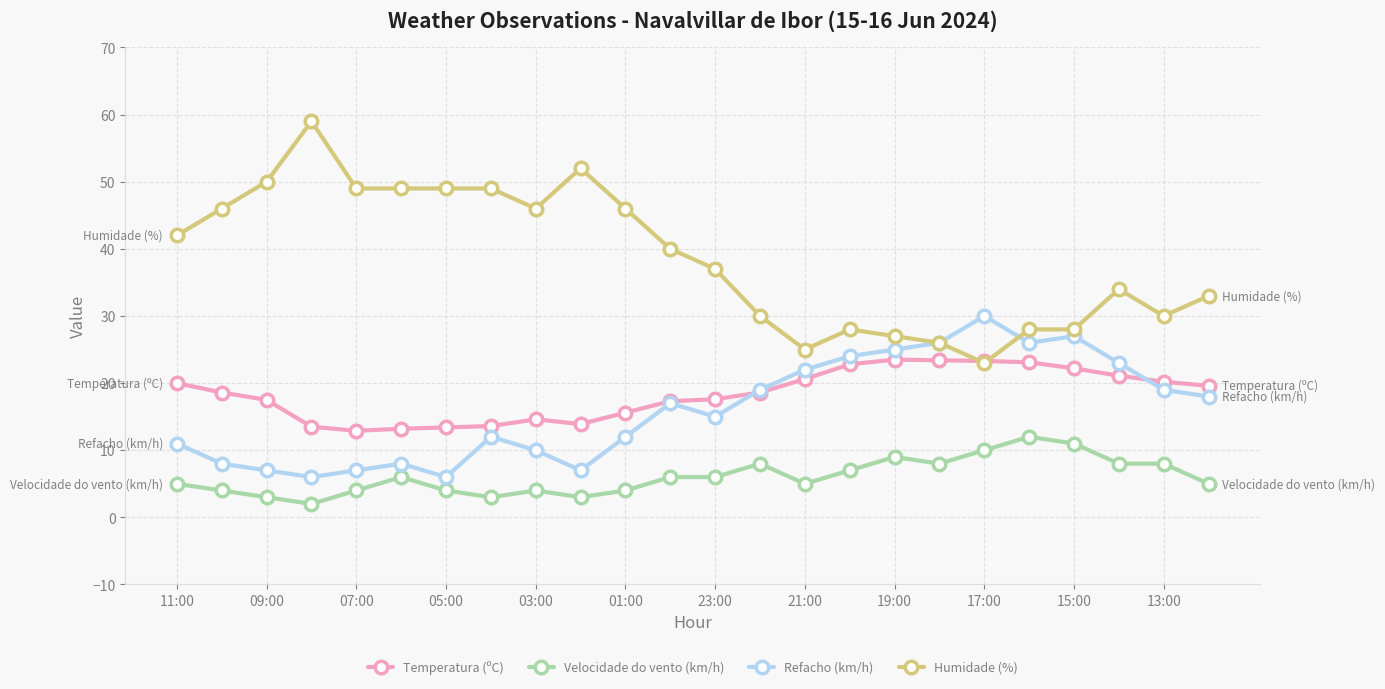

What is the minimum value shown in the chart?

2.0